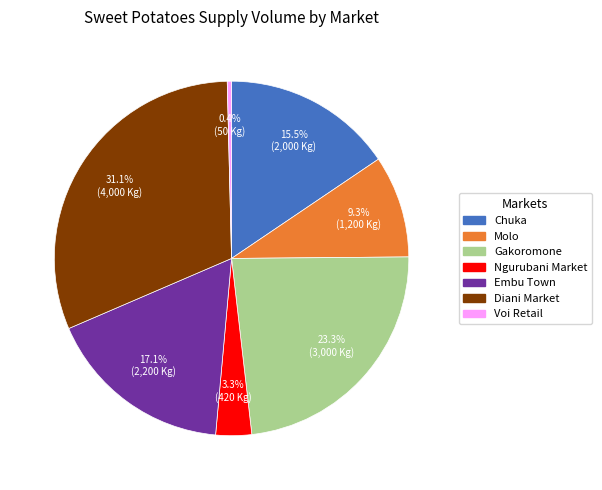

Does any single category account for the majority?

No